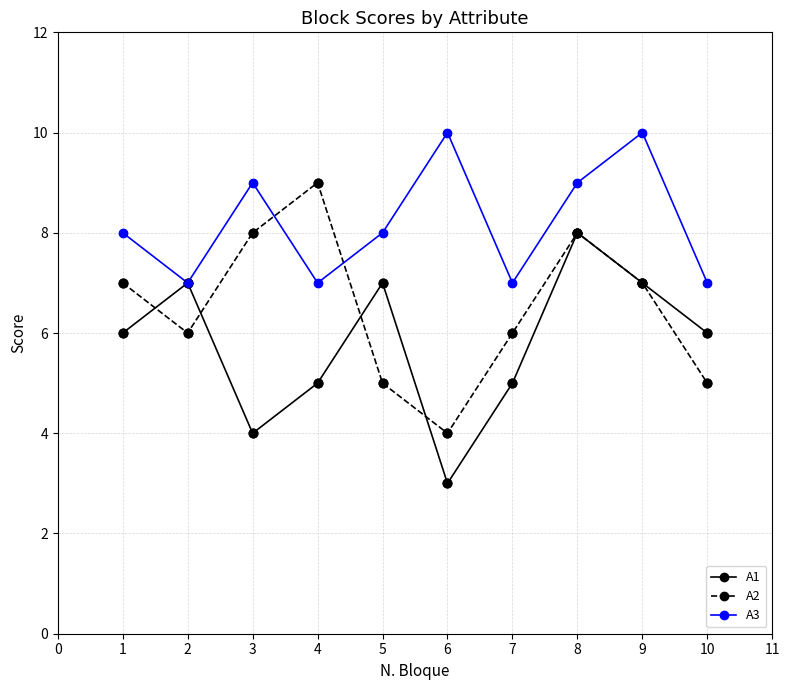

Between 5 and 6, which series saw the biggest shift?

A1